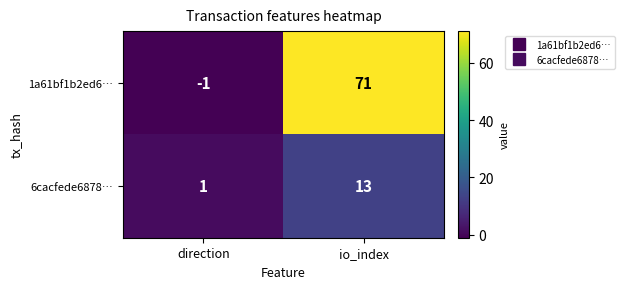

Is it true that 1a61bf1b2ed6… equals -2 at direction?

False